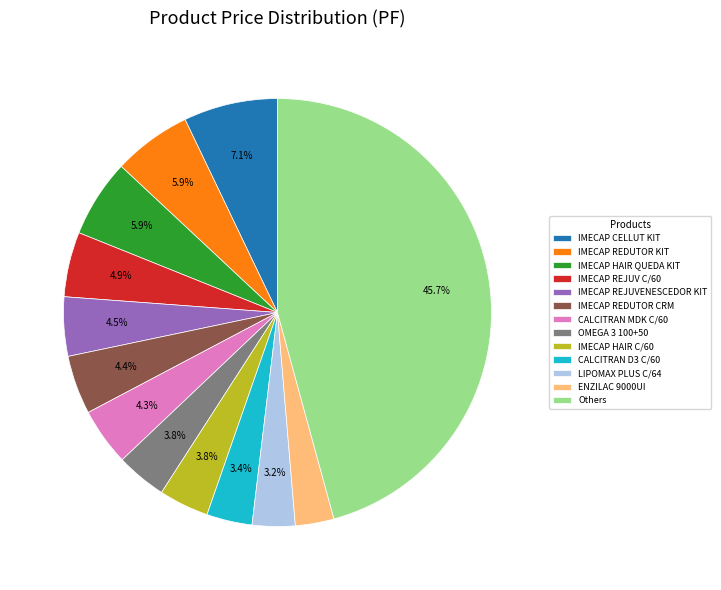

Approximately how many times larger is the value at IMECAP REJUVENESCEDOR KIT compared to IMECAP REDUTOR KIT?

0.8